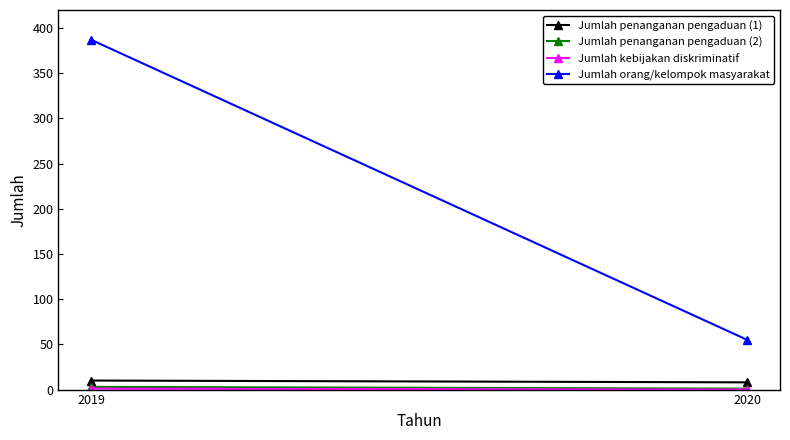

Reading left to right, list all the values displayed in this chart.

Jumlah penanganan pengaduan (1): 10	8
Jumlah penanganan pengaduan (2): 3	1
Jumlah kebijakan diskriminatif: 1	0
Jumlah orang/kelompok masyarakat: 387	55